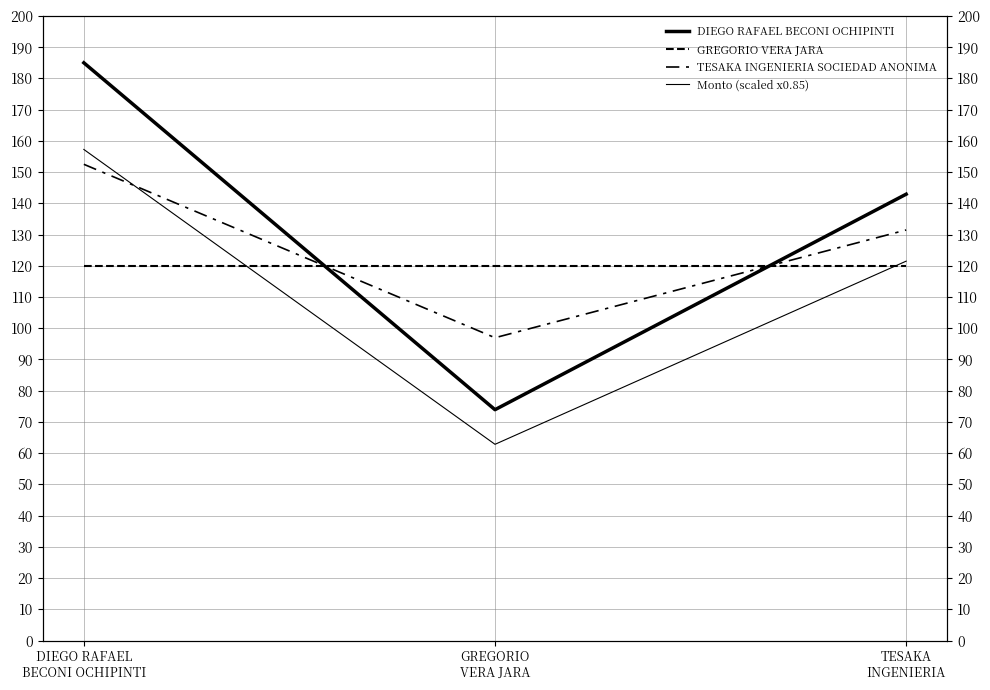

At which label is TESAKA INGENIERIA SOCIEDAD ANONIMA closest to 124?

TESAKA
INGENIERIA